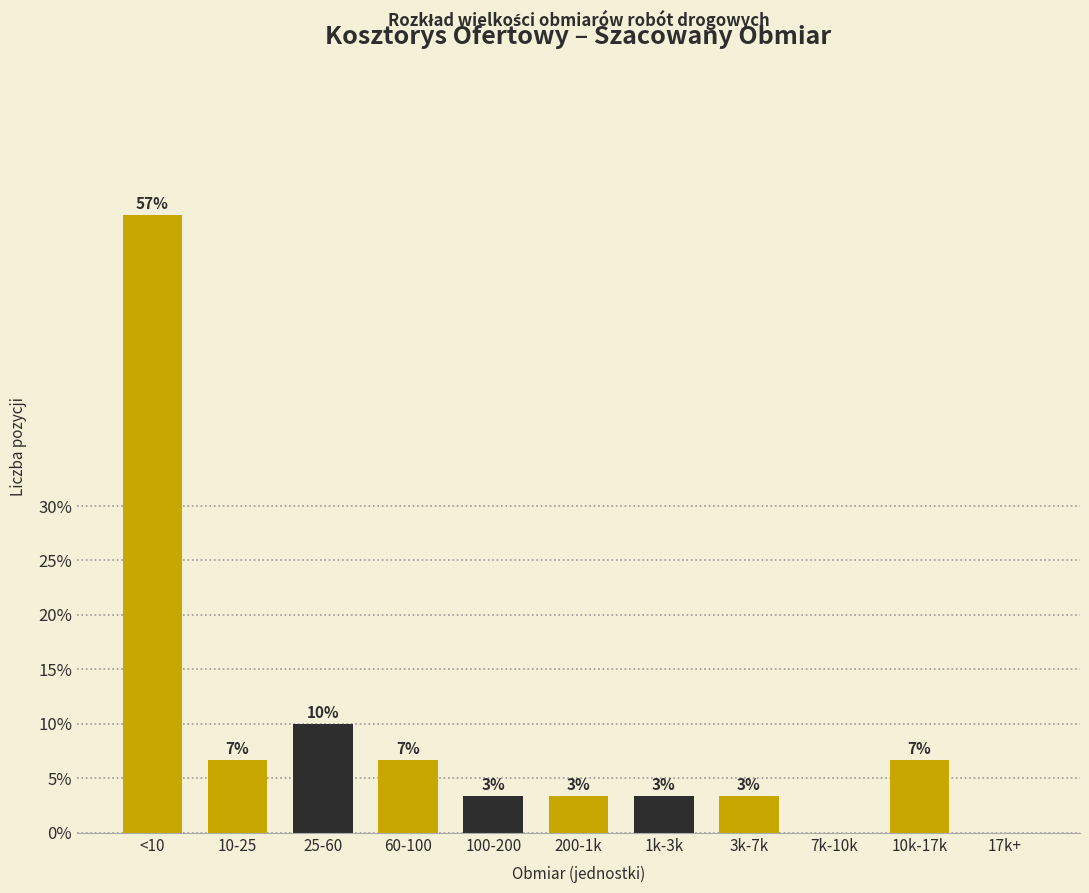

Are the bars horizontal?

No